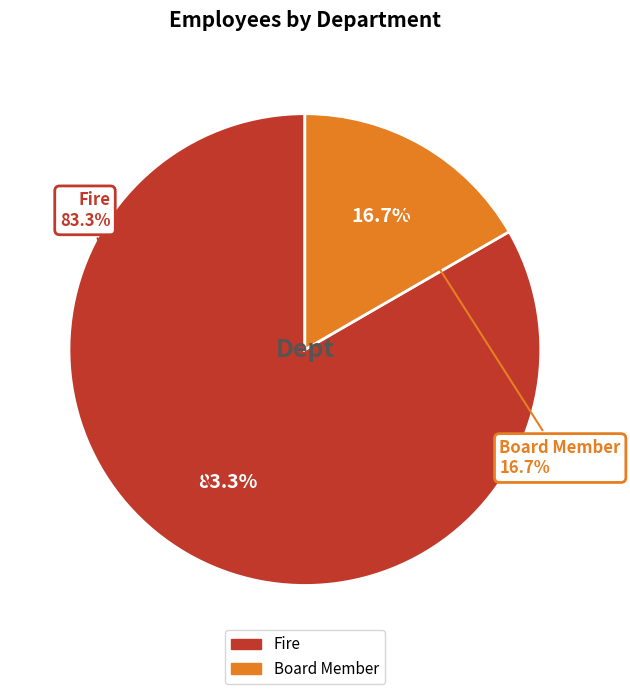

To the nearest percent, what percentage of the pie is Board Member?

17%